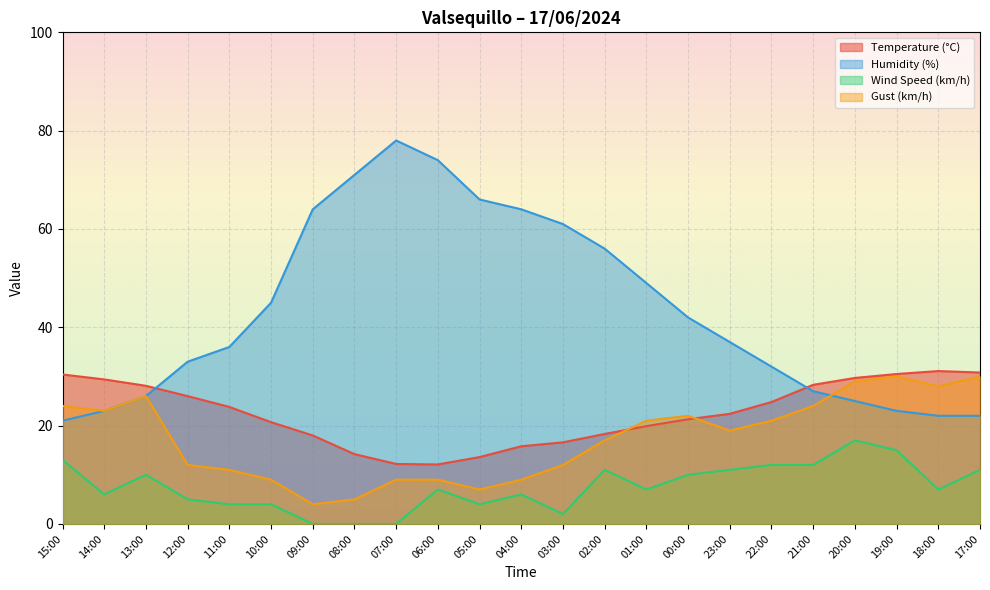

Which category has the highest value in the Wind Speed (km/h) series?

20:00